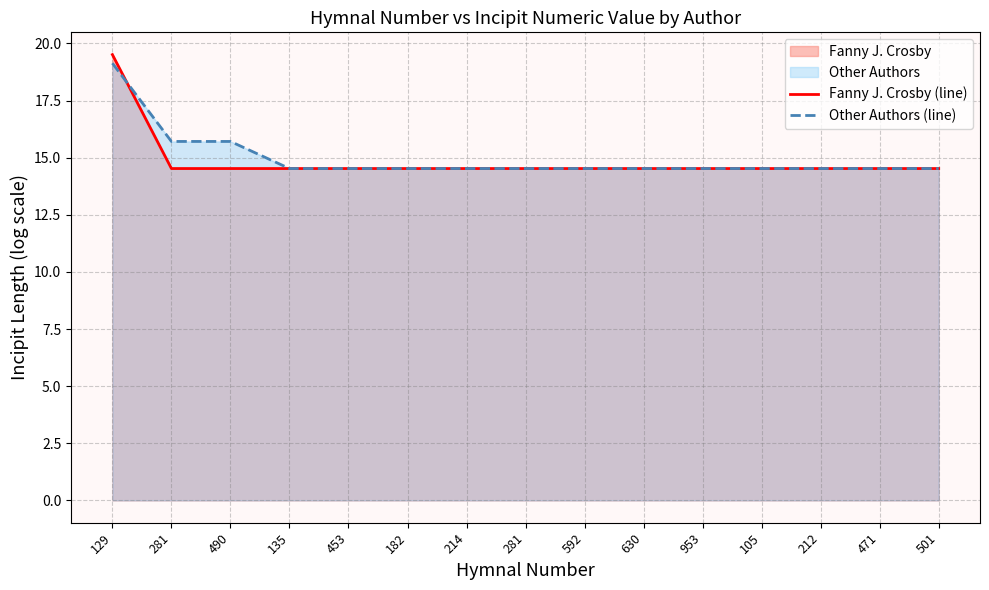

How many data points does each series have?

15